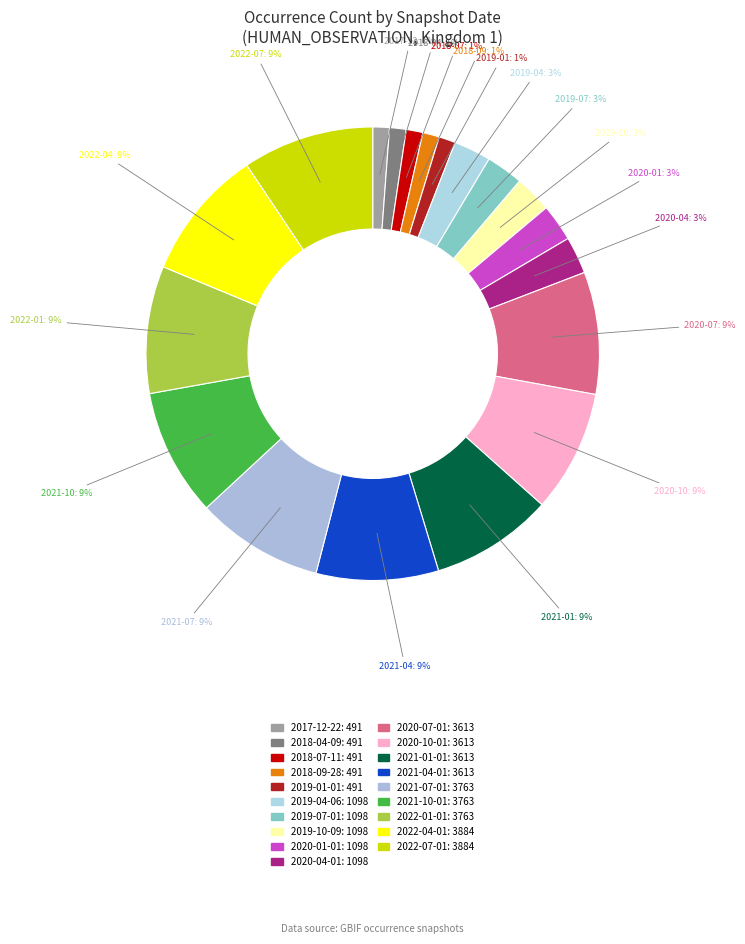

What is the largest slice in the pie chart?

2022-04-01